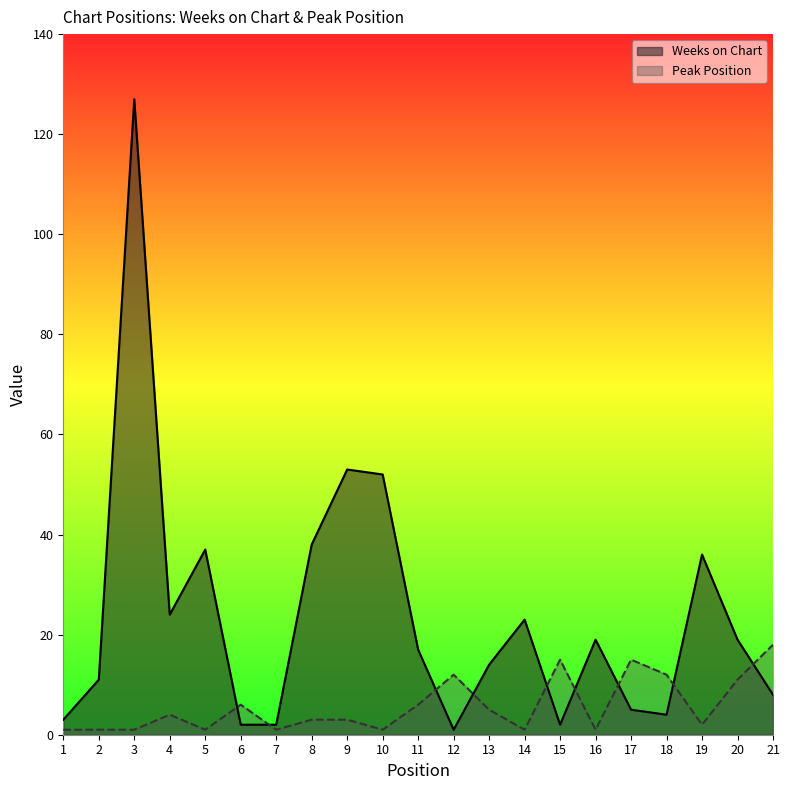

Reading left to right, extract all data points from this chart.

Weeks on Chart: 3	11	127	24	37	2	2	38	53	52	17	1	14	23	2	19	5	4	36	19	8
Peak Position: 1	1	1	4	1	6	1	3	3	1	6	12	5	1	15	1	15	12	2	11	18